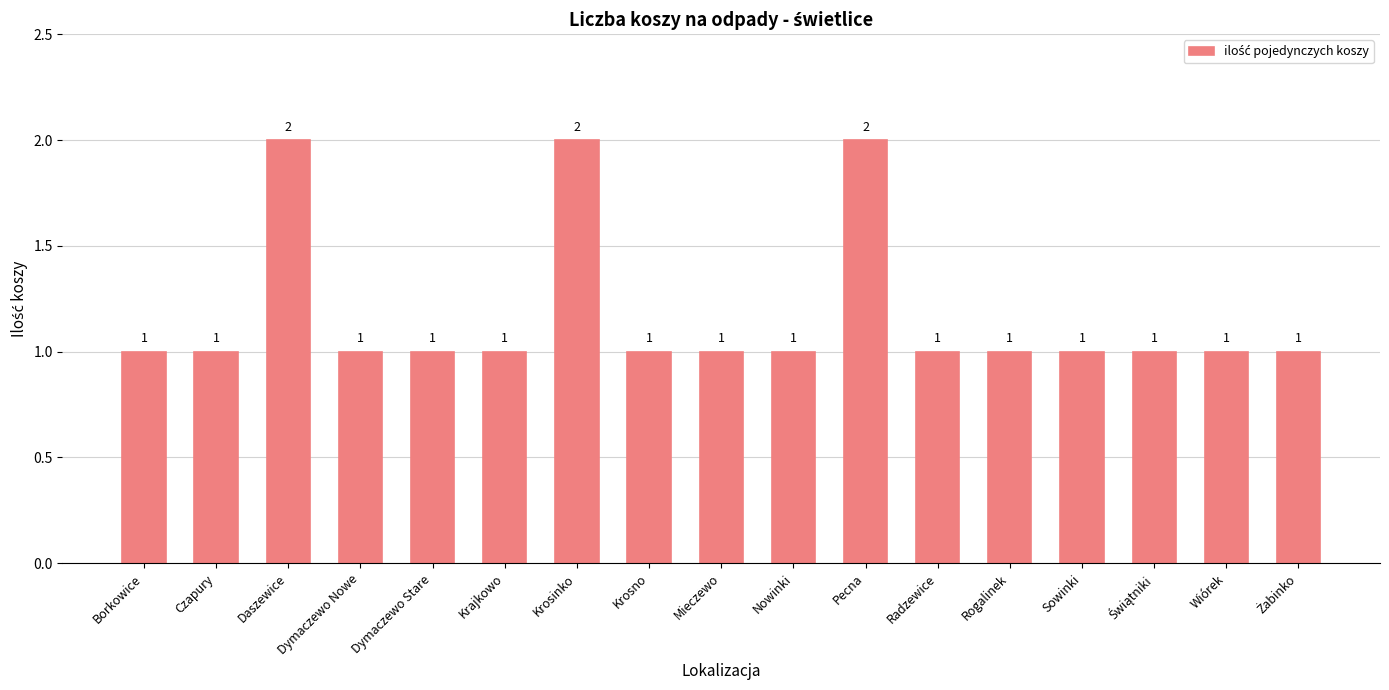

Is it true that the value at Pecna is 3?

False